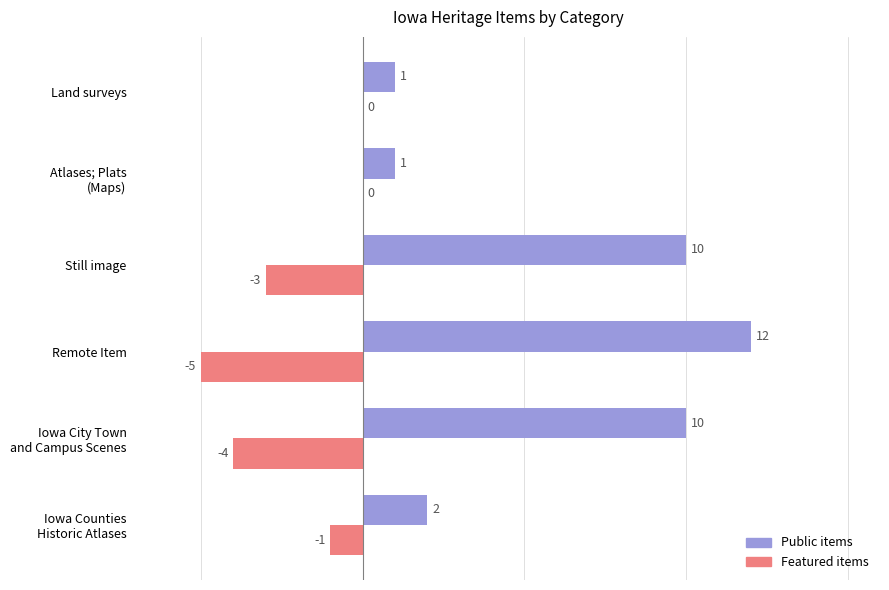

What is the greatest value displayed?

12